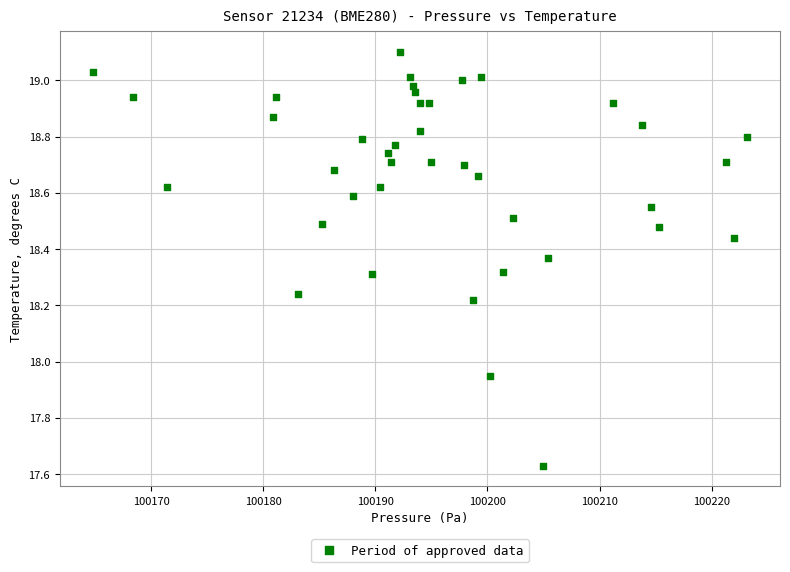

What is the range of Y values (max minus min)?

1.5